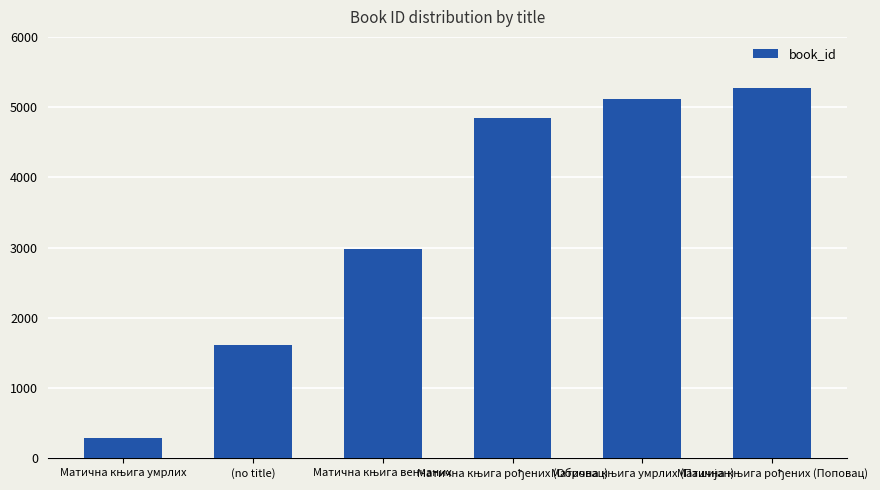

What is the value of the 5th bar from the left?

5115